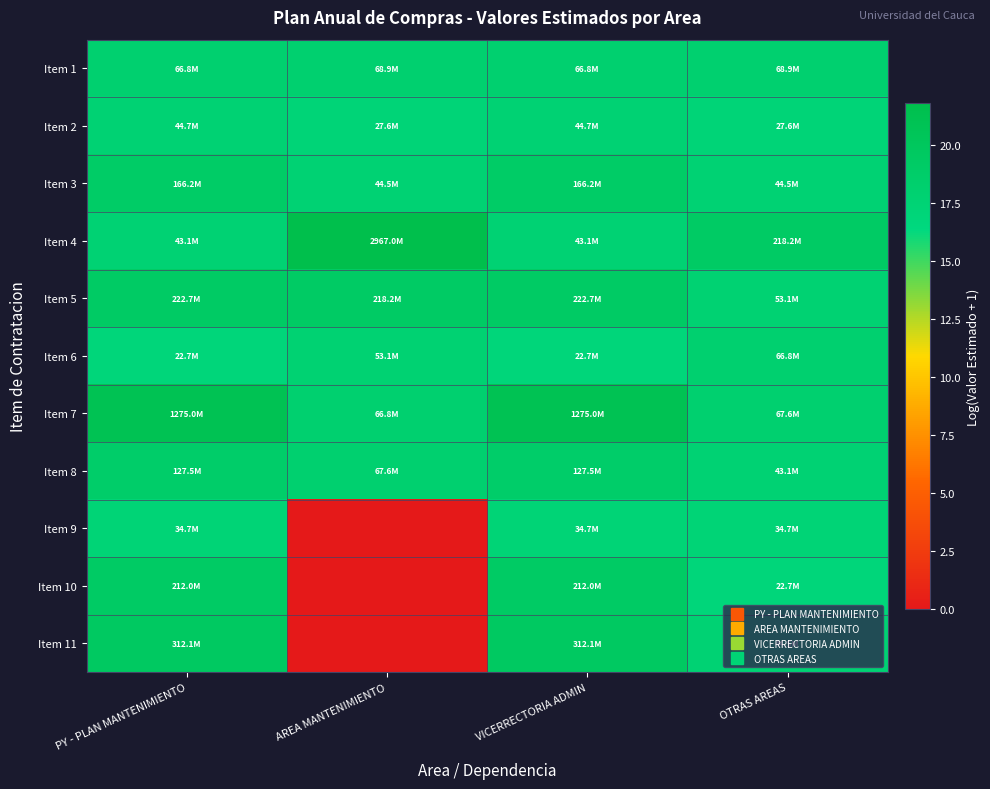

What is the total value across all series at PY - PLAN MANTENIMIENTO?

204.0